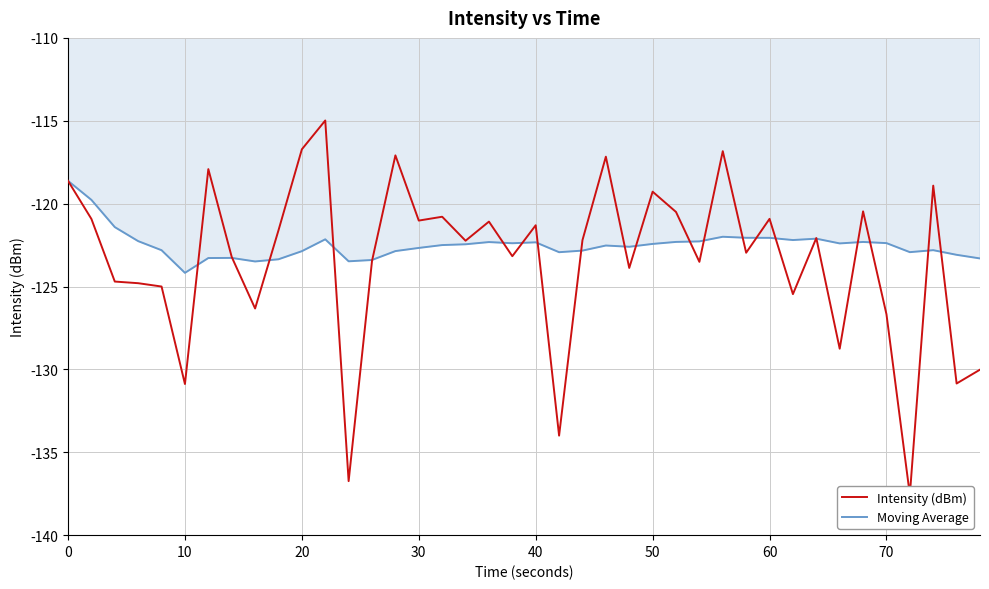

List the series in order of their overall mean, lowest first.

Intensity (dBm), Moving Average